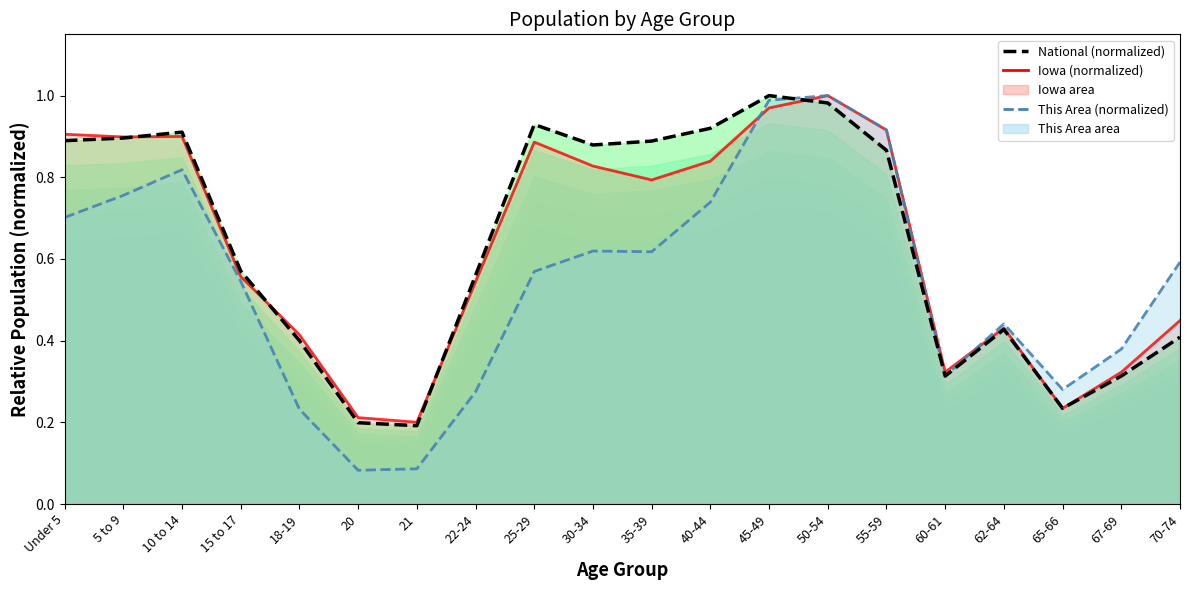

Which series has the widest spread of values?

This Area line